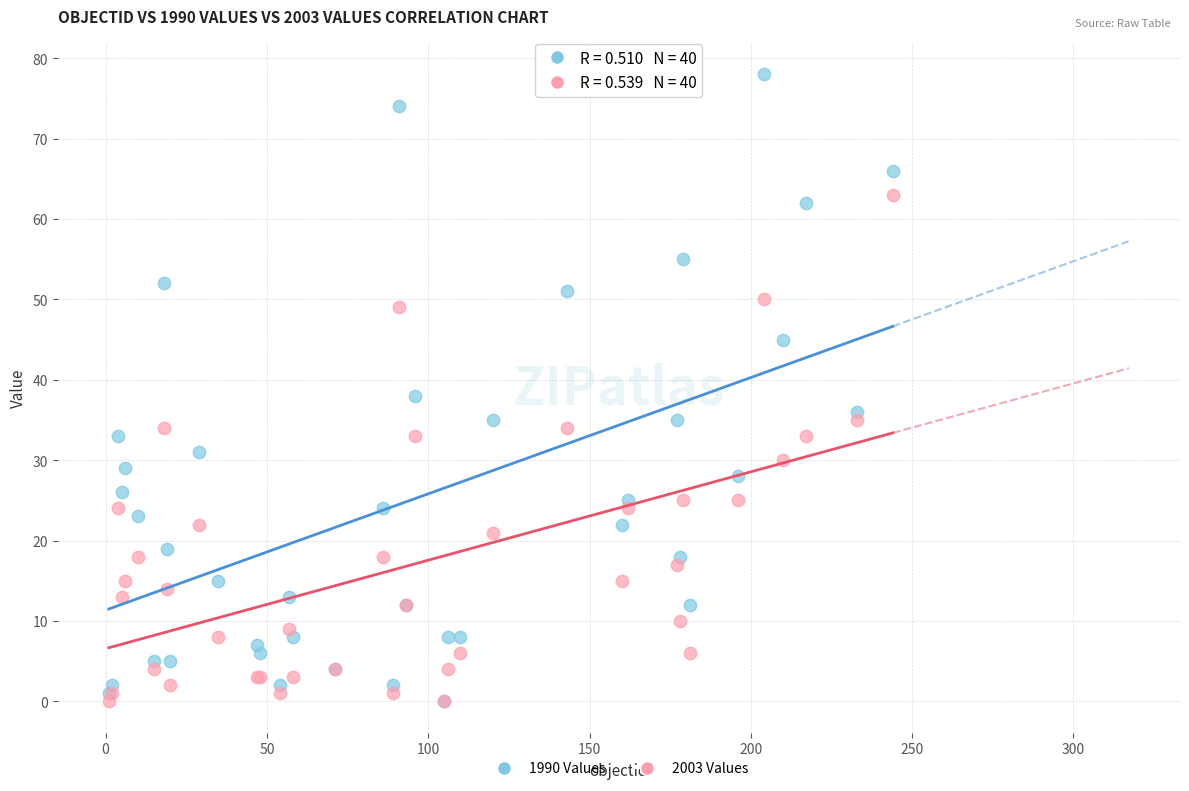

Across all series, what Y value is closest to 39?

38